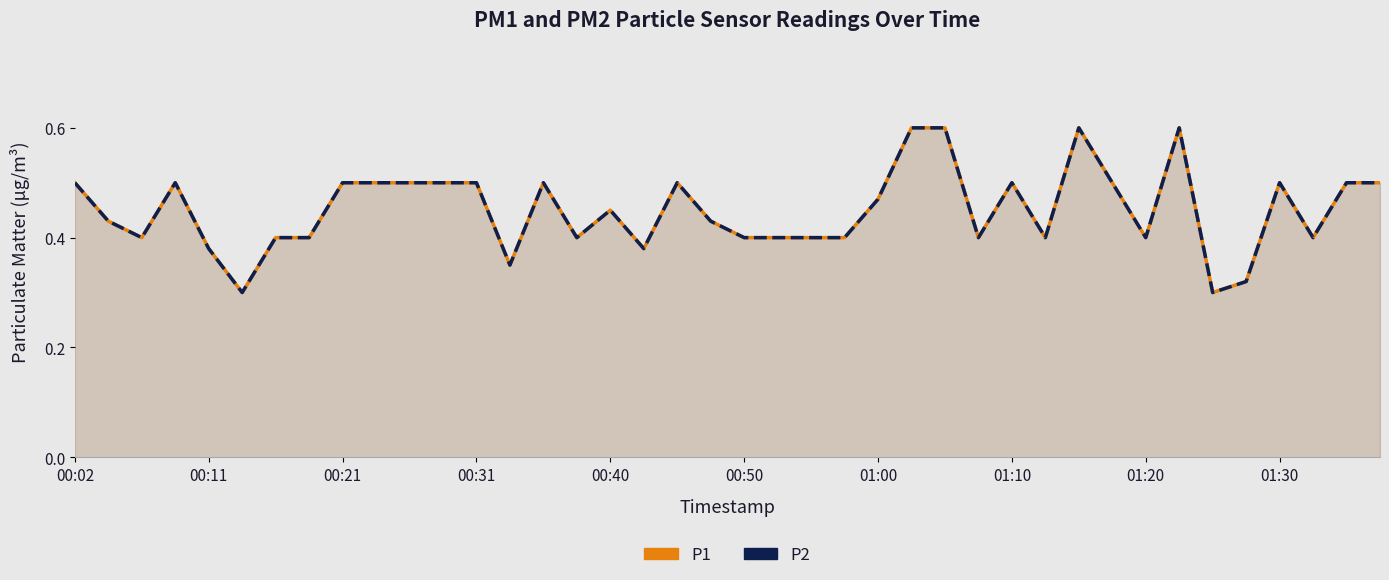

Which series changed the most between 01:30 and 36?

P1